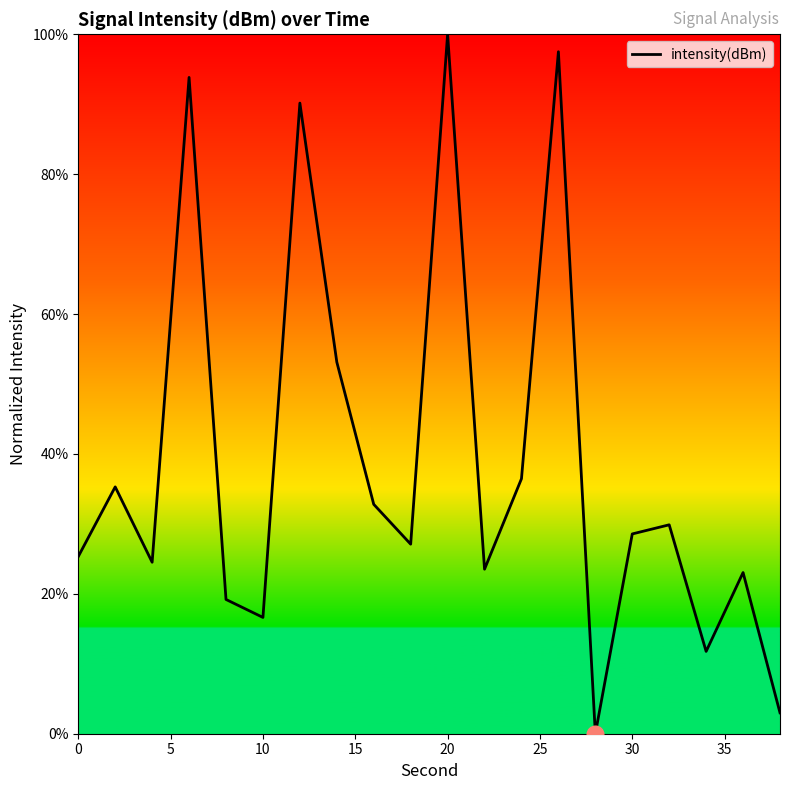

What is the difference between the maximum and minimum values?

100.0